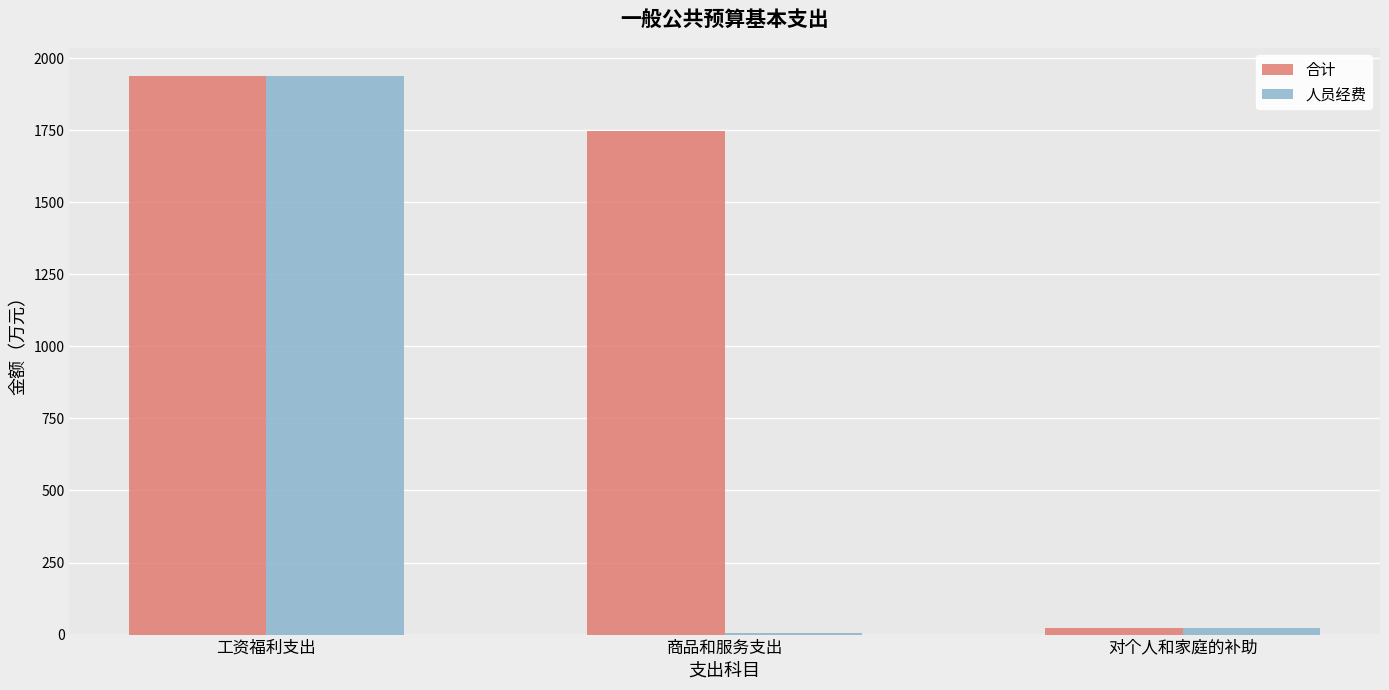

What are all the series names shown in the legend?

合计, 人员经费